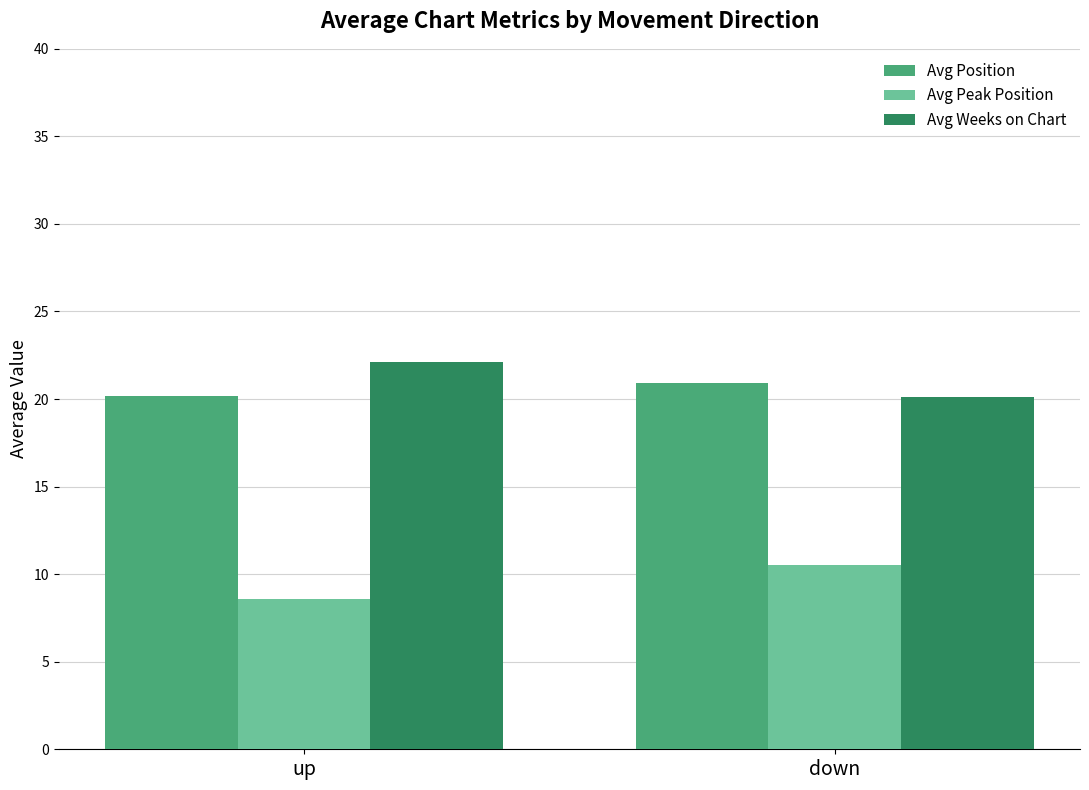

Which category has the highest value in the Avg Peak Position series?

down